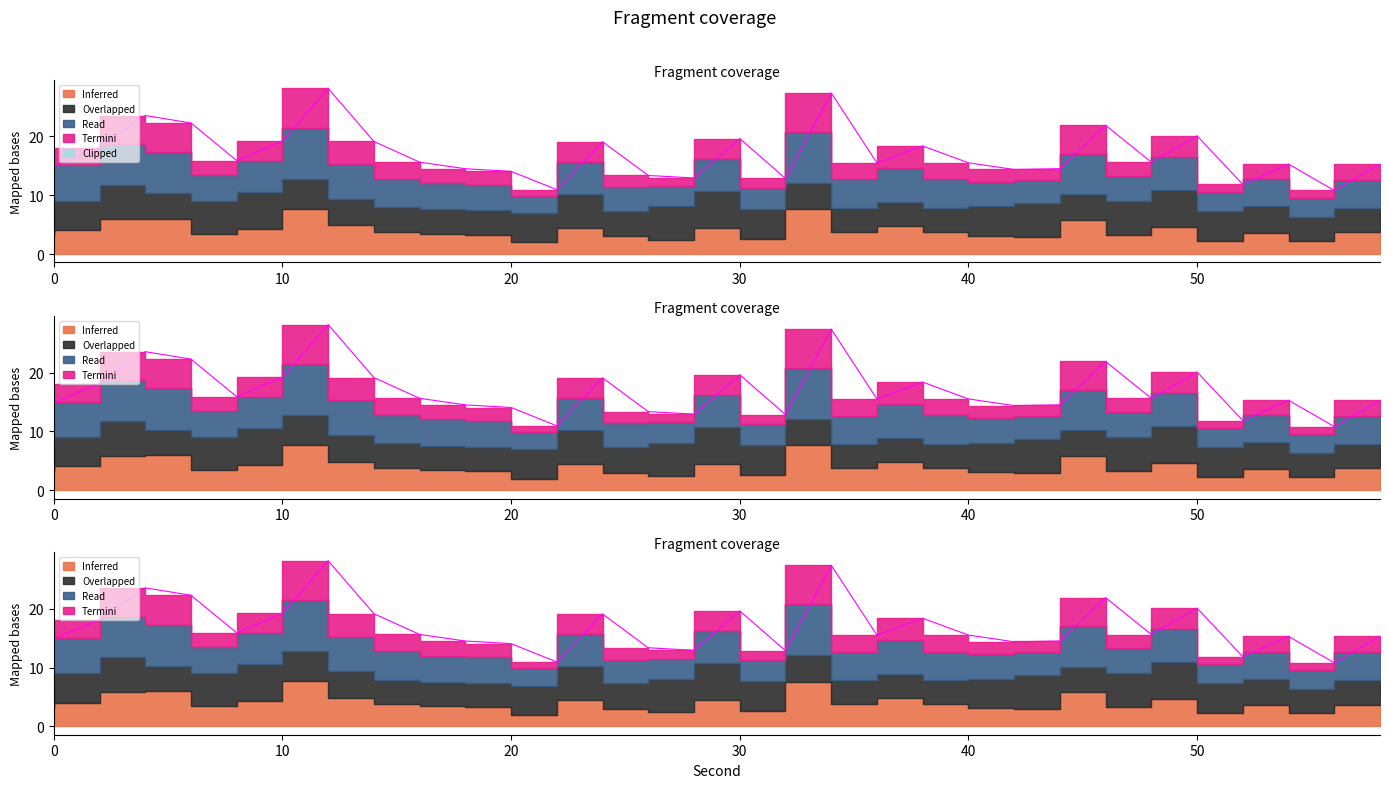

True or false: Termini has more than 2 interior local peaks.

True